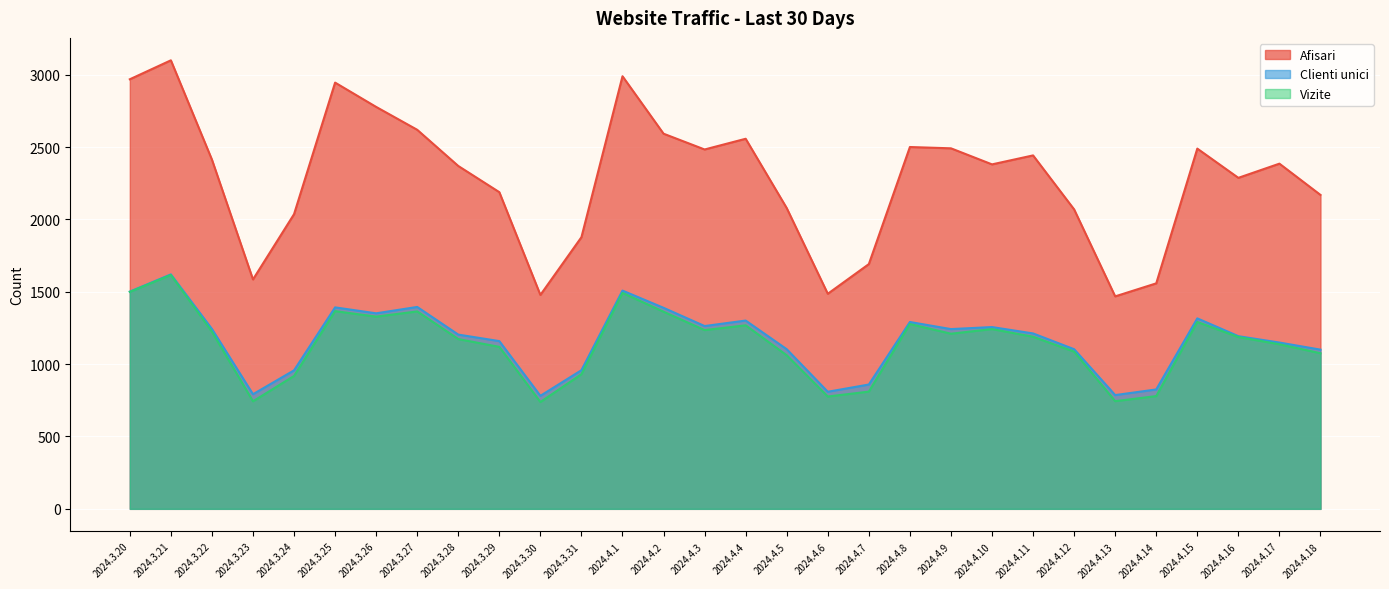

At which category does Clienti unici reach its first local valley?

2024.3.23